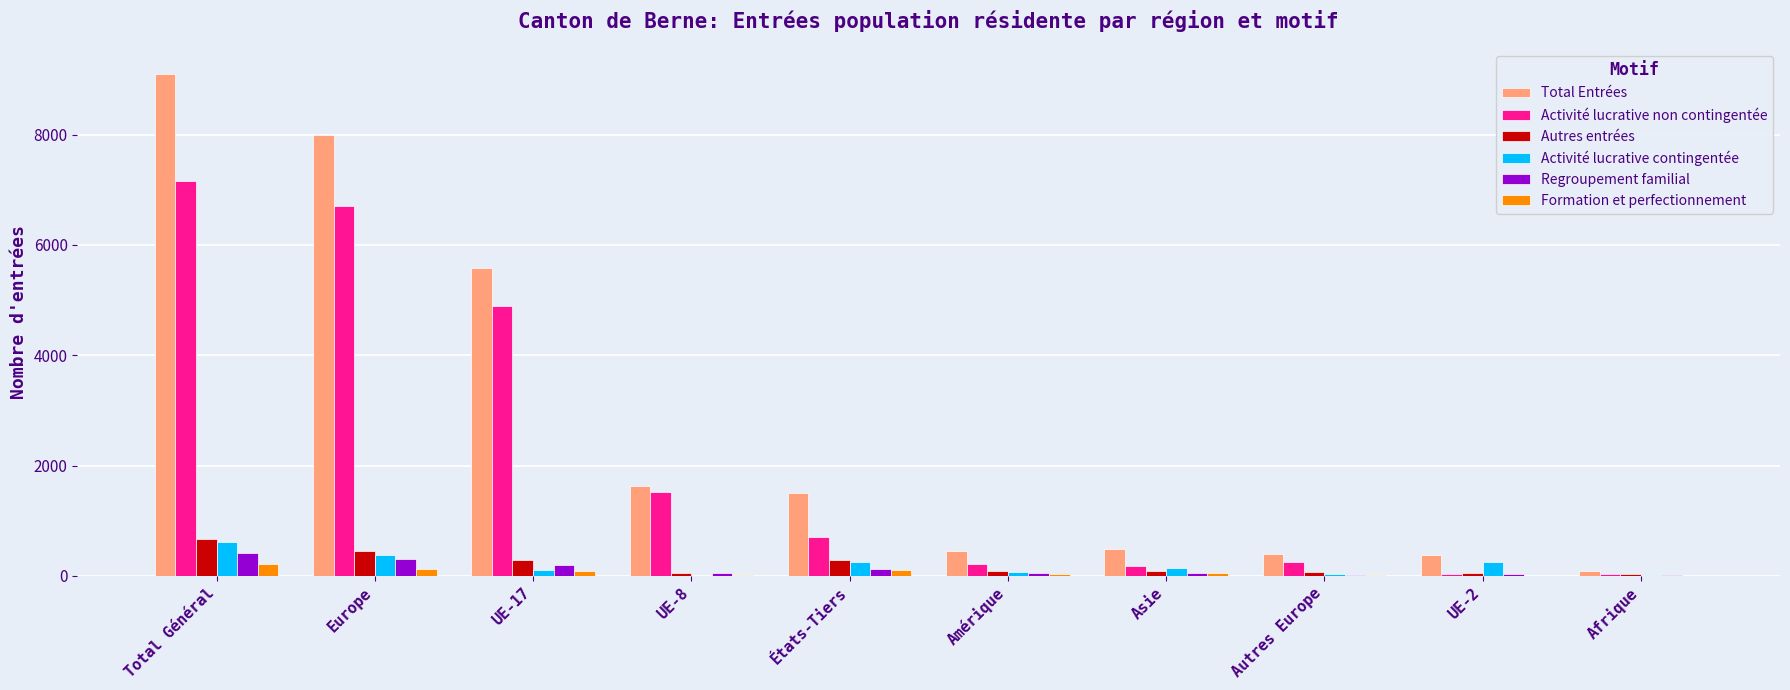

What is the sum of the Regroupement familial values at Amérique and UE-17?

247